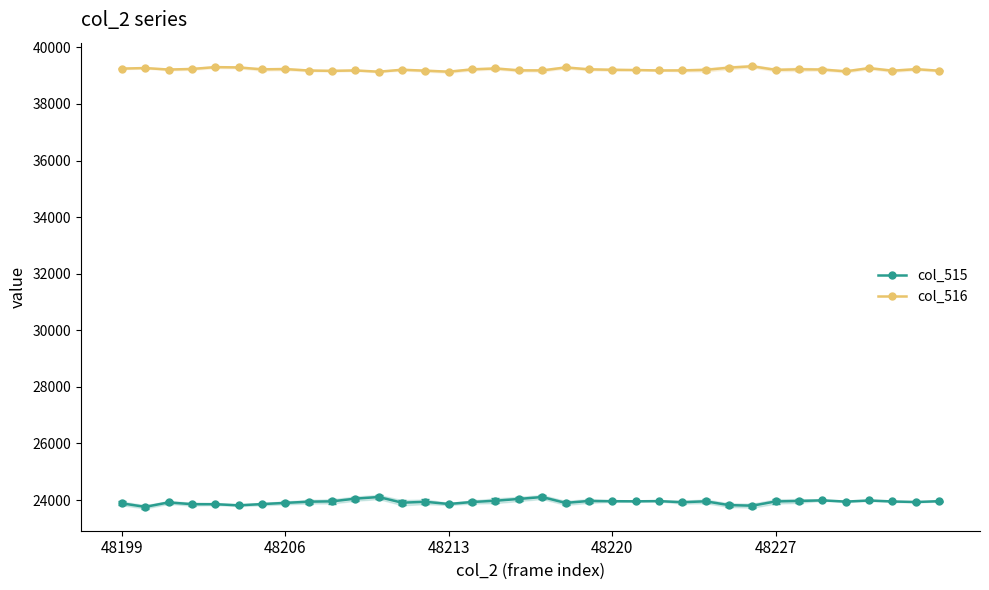

At which category is the sum across all series the highest?

18